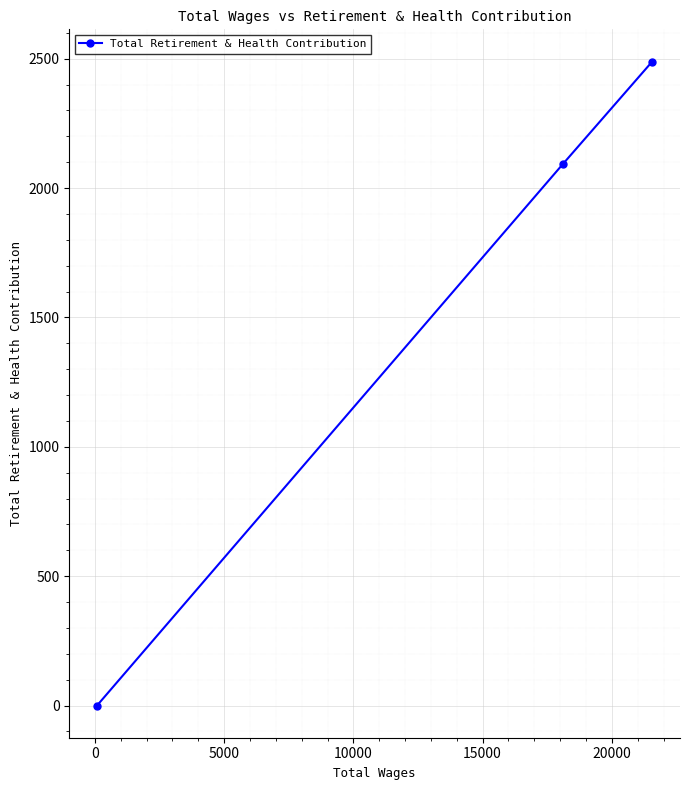

What is the difference between the maximum and minimum values?

2489